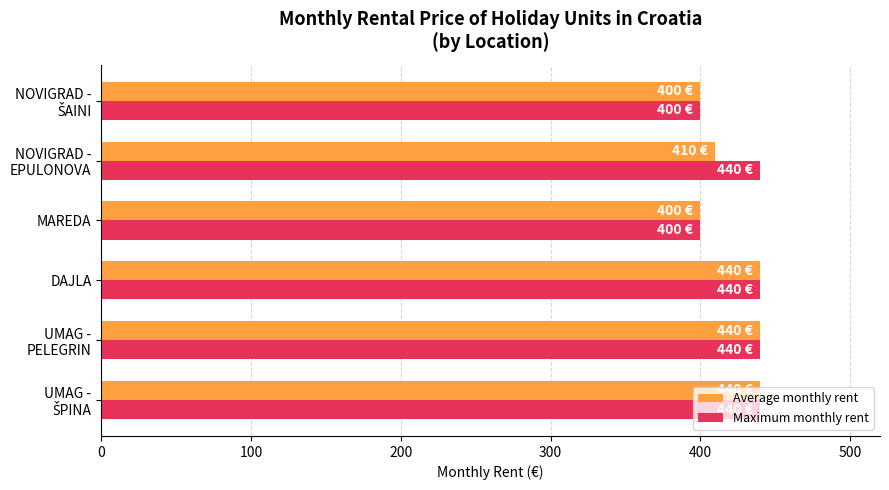

What is the average value of the Average monthly rent series?

422